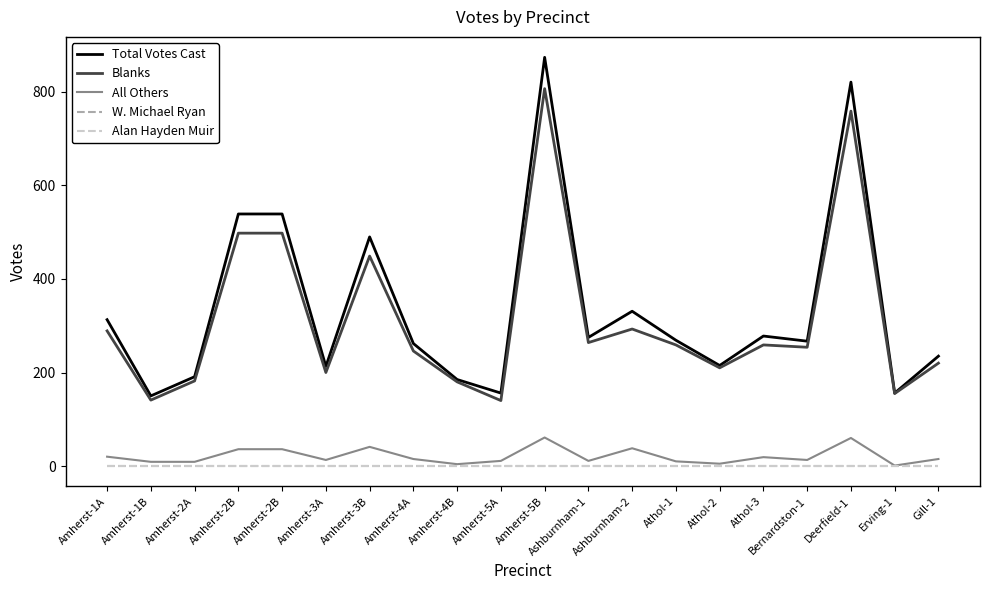

At how many categories does at least one series exceed 81?

20